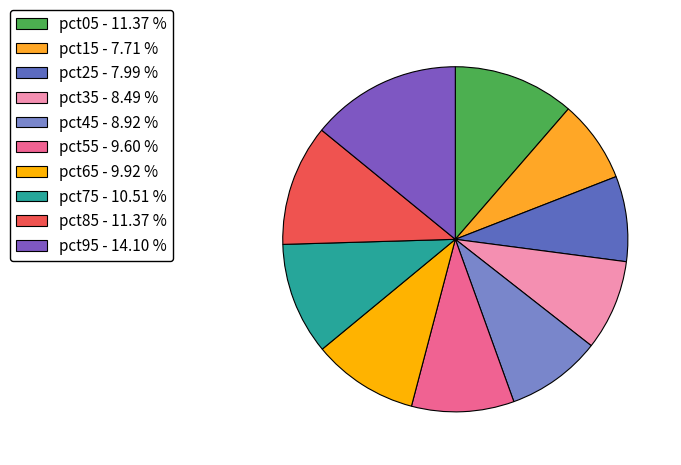

What is the smallest slice in the pie chart?

pct15